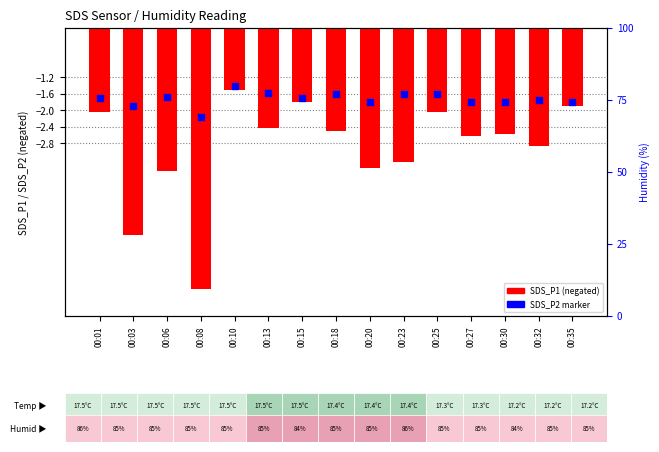

At which category is the sum across all series the highest?

00:10